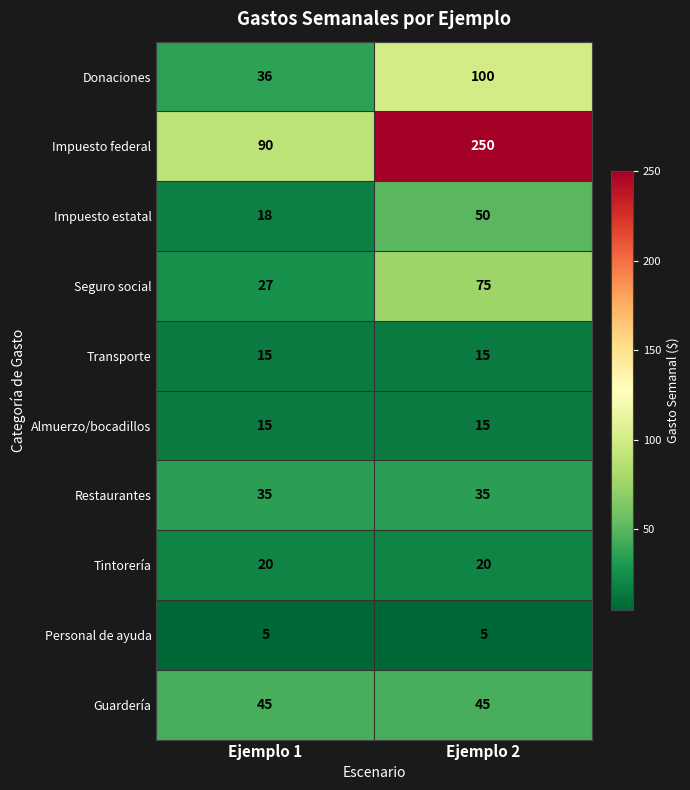

Between Ejemplo 1 and Ejemplo 2, which series saw the biggest shift?

Impuesto federal